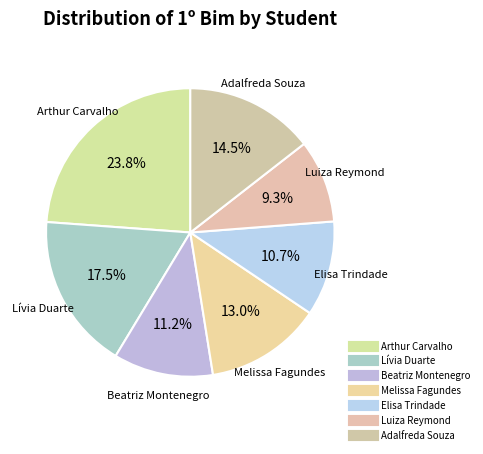

True or false: Lívia Duarte accounts for 7% of the total.

False